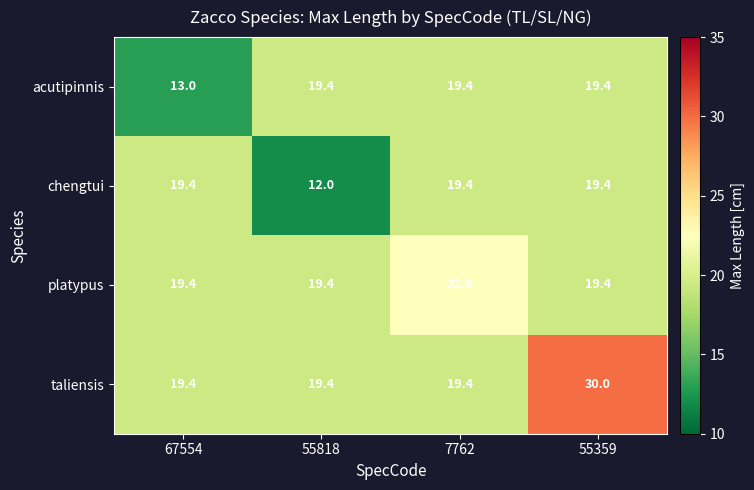

Which series changed the most between 67554 and 55359?

taliensis